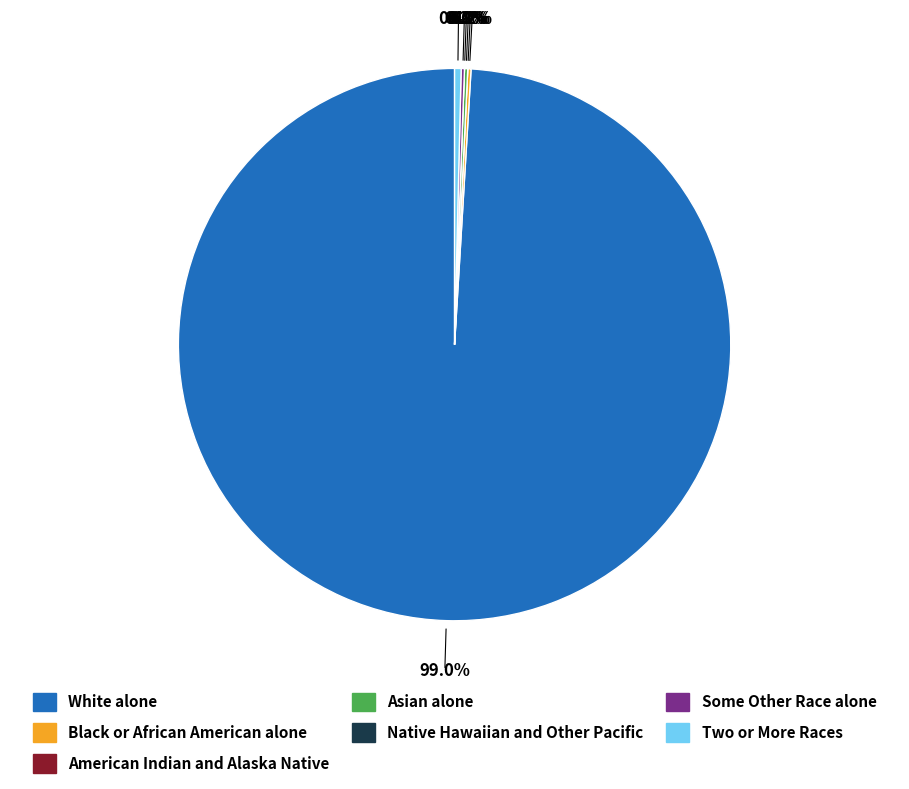

Which slice is the largest?

White alone